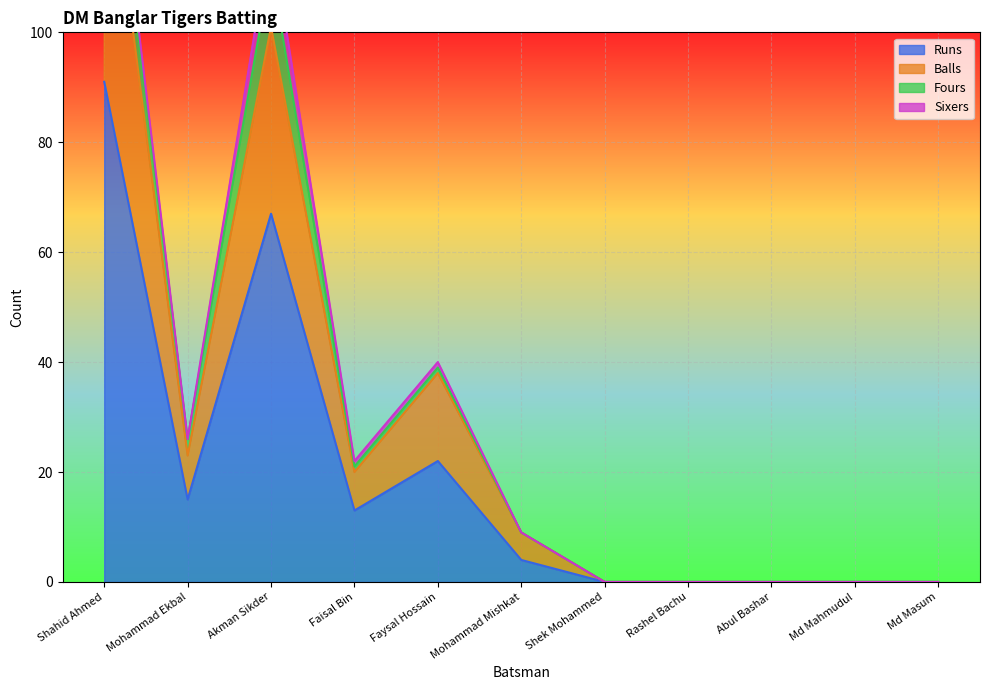

What is the maximum value for Runs?

91